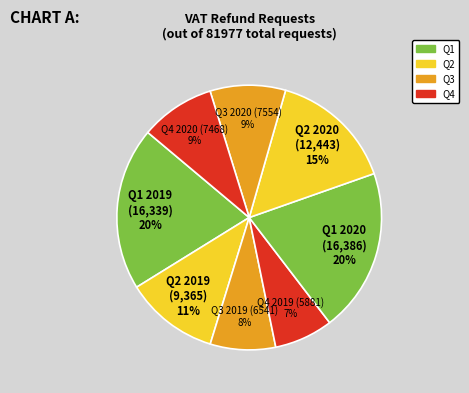

What percentage is the Q1 2020 slice, to the nearest percent?

20%